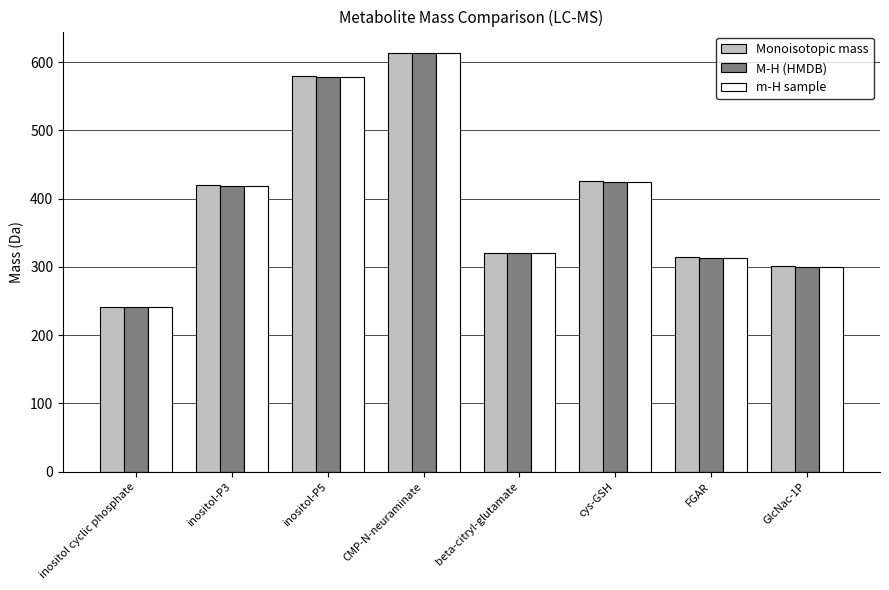

What is the label of the 3rd bar from the left?

inositol-P5